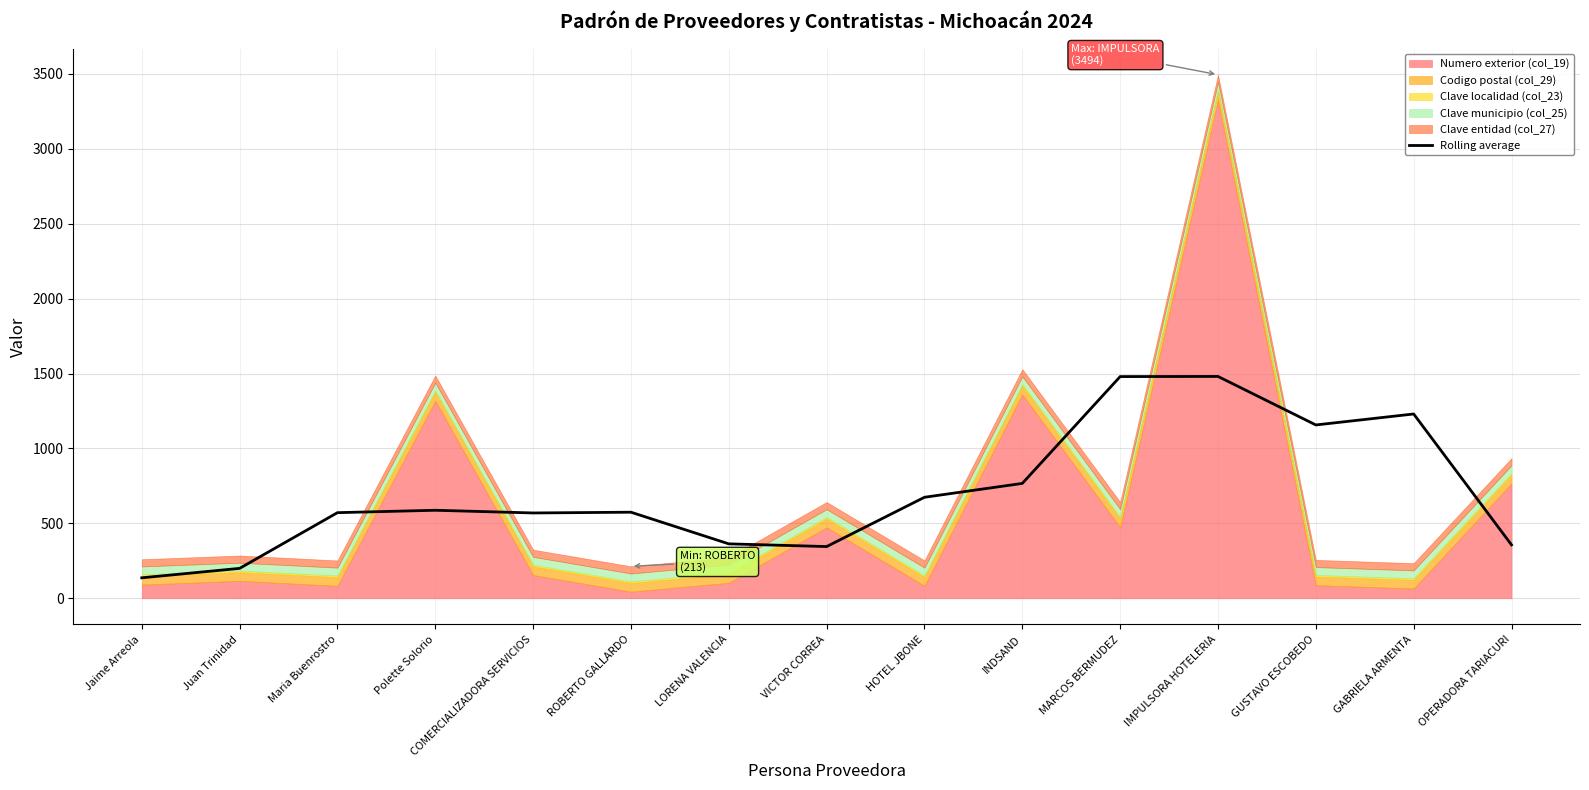

What is the label of the 5th point from the left?

COMERCIALIZADORA SERVICIOS